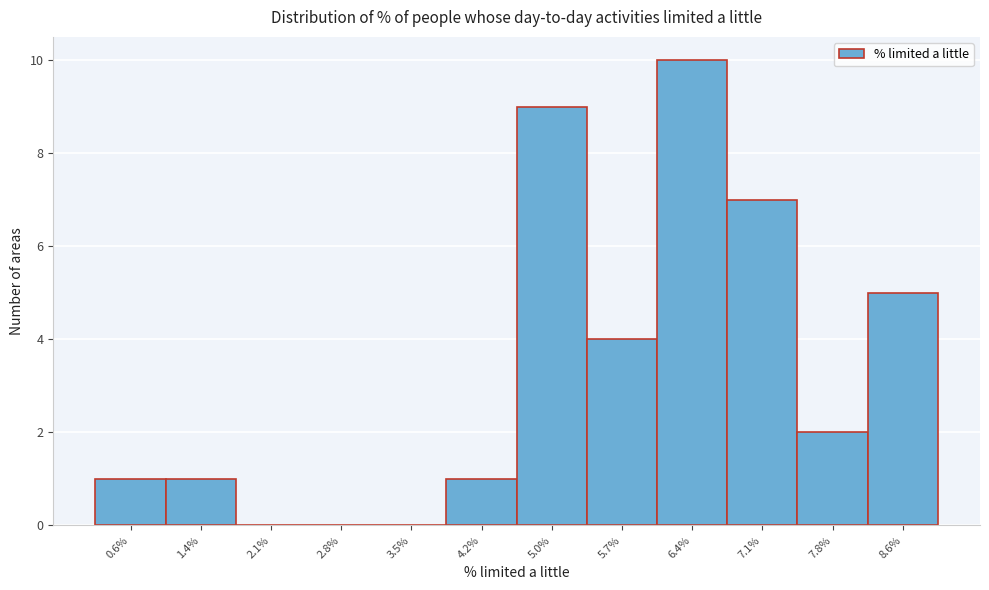

Reading left to right, list all the values displayed in this chart.

0.6%=1	1.4%=1	2.1%=0	2.8%=0	3.5%=0	4.2%=1	5.0%=9	5.7%=4	6.4%=10	7.1%=7	7.8%=2	8.6%=5